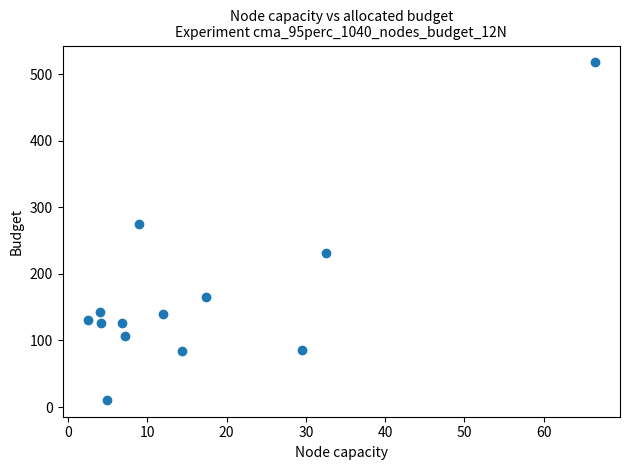

What Y value in the scatter plot is closest to 264?

274.5